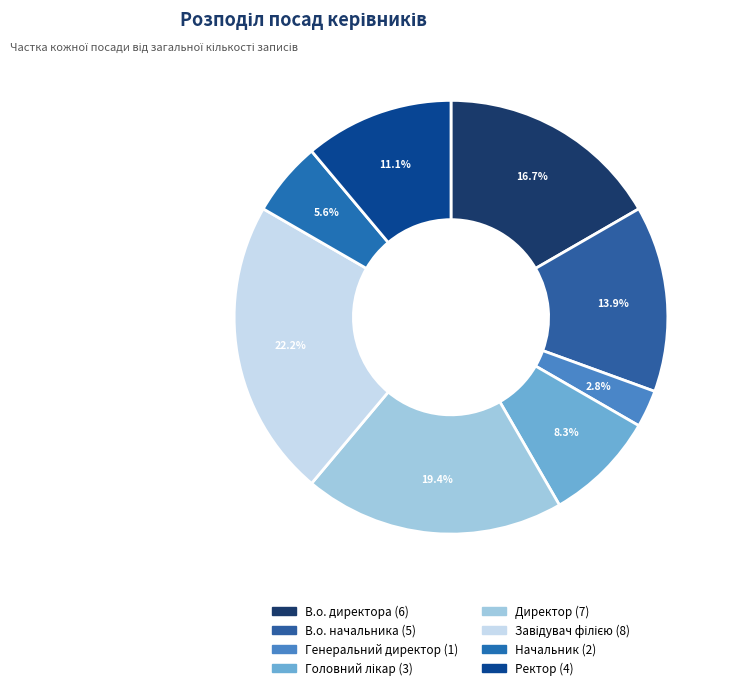

Does Завідувач філією account for over 50% of the chart?

No